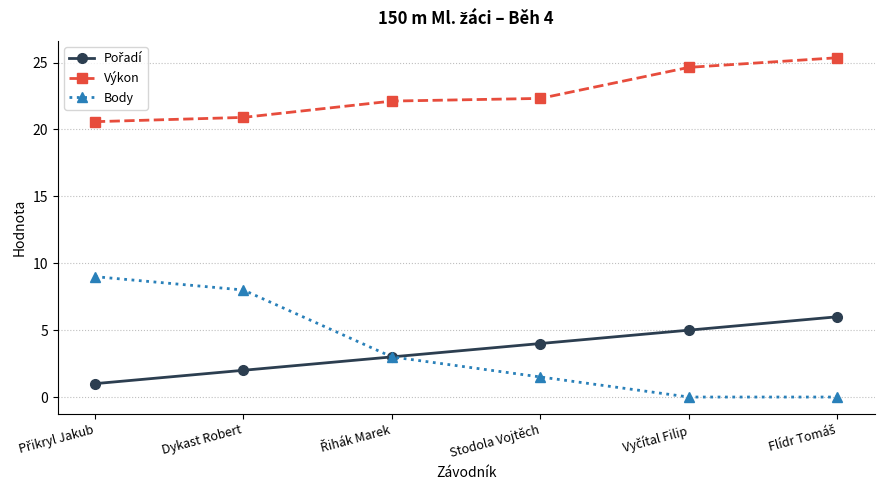

What position from the left is Stodola Vojtěch?

4